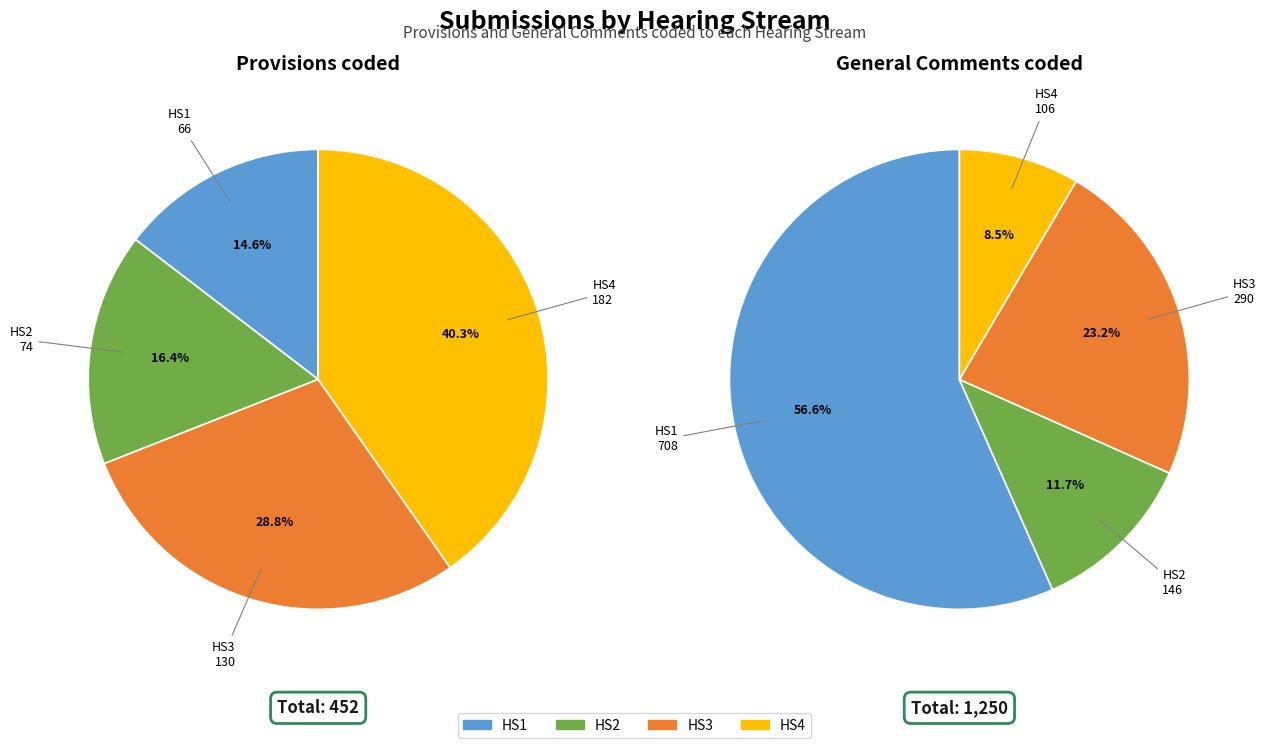

To the nearest percent, what percentage of the pie is HS1?

57%